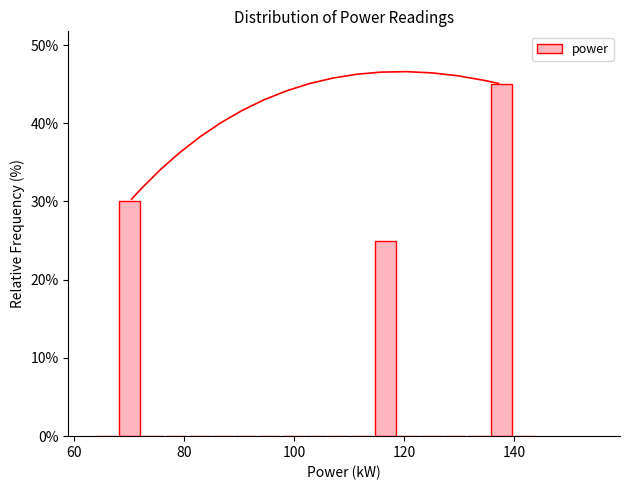

Read against the x-axis, roughly where is the centre of the tallest bar?

138